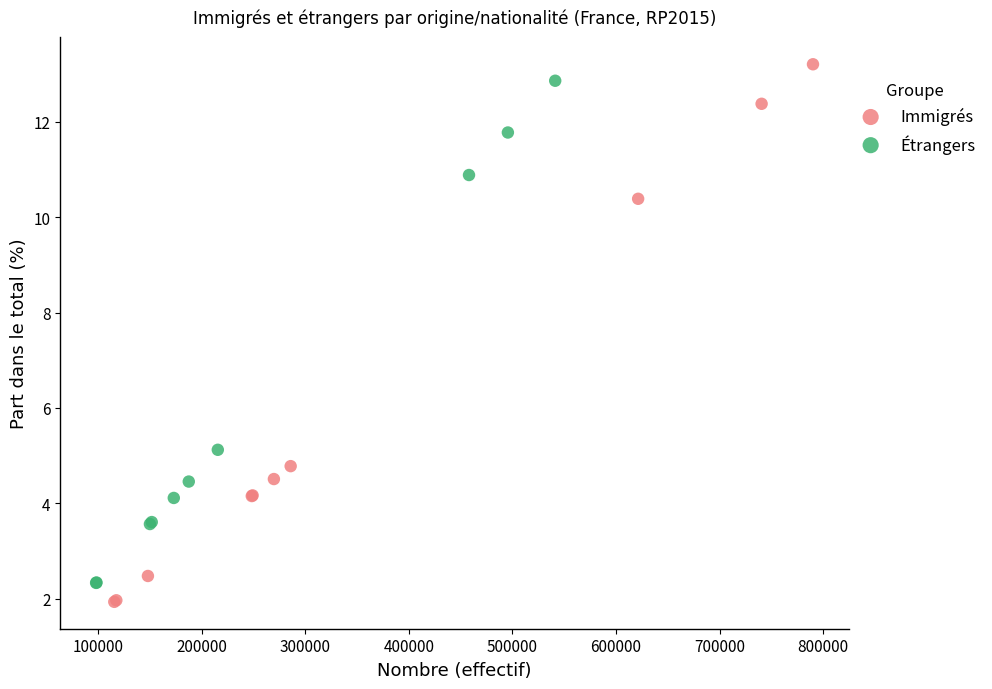

What are all the series names shown in the legend?

Immigrés, Étrangers